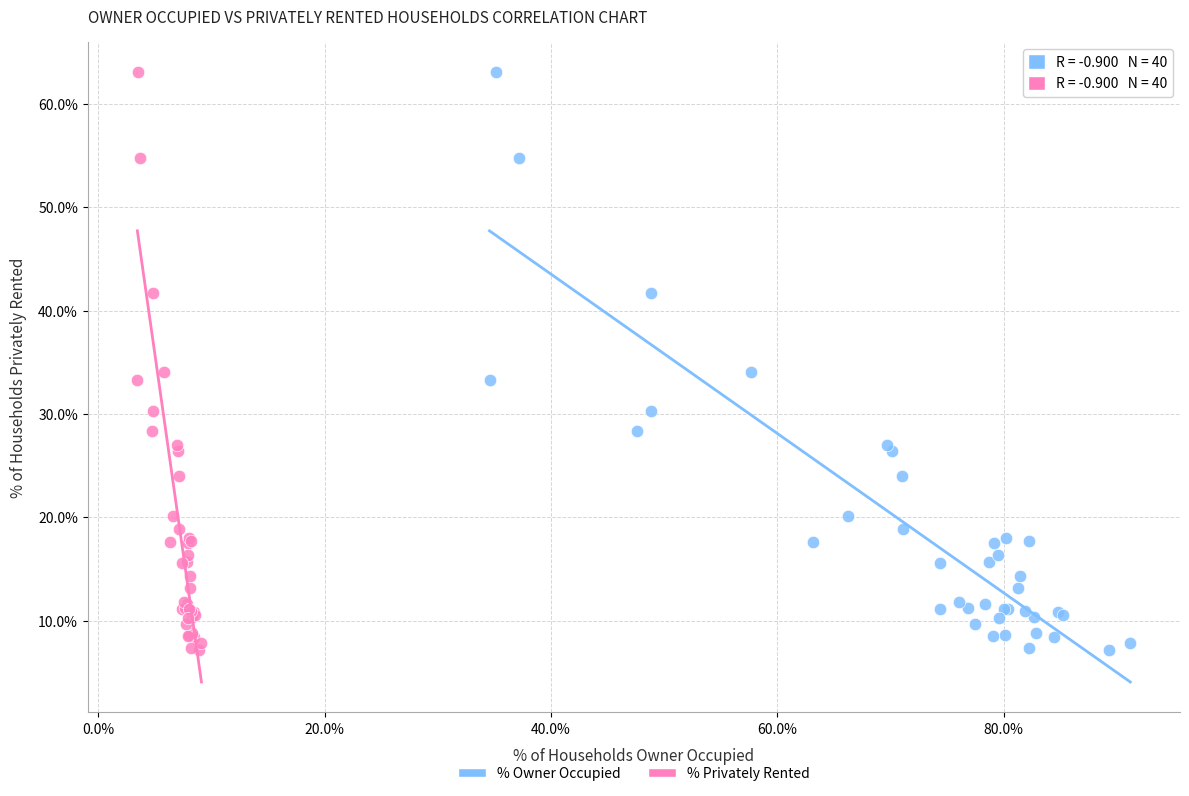

What are all the series names shown in the legend?

% Owner Occupied, % Privately Rented